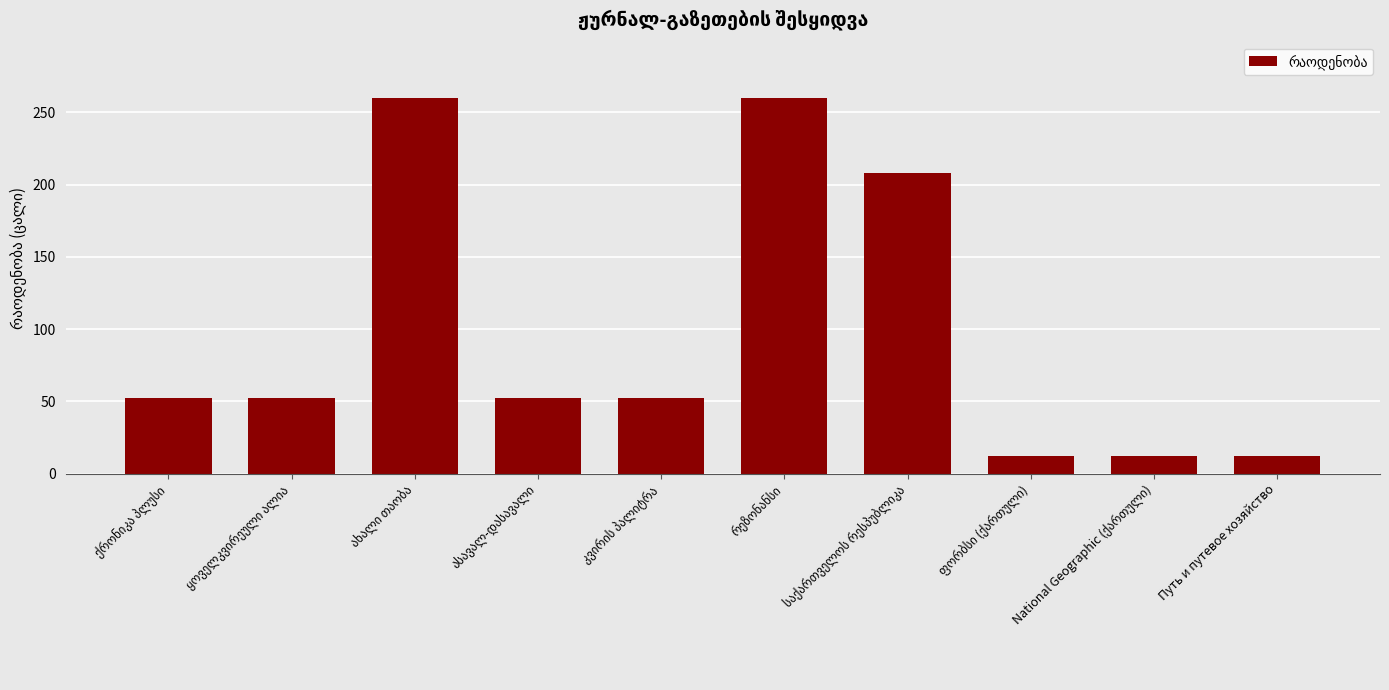

How many bars are there in total?

10